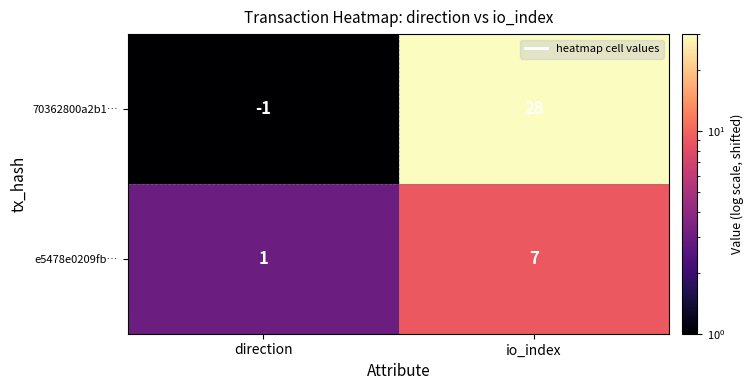

What is the average value of the e5478e0209fb… series?

4